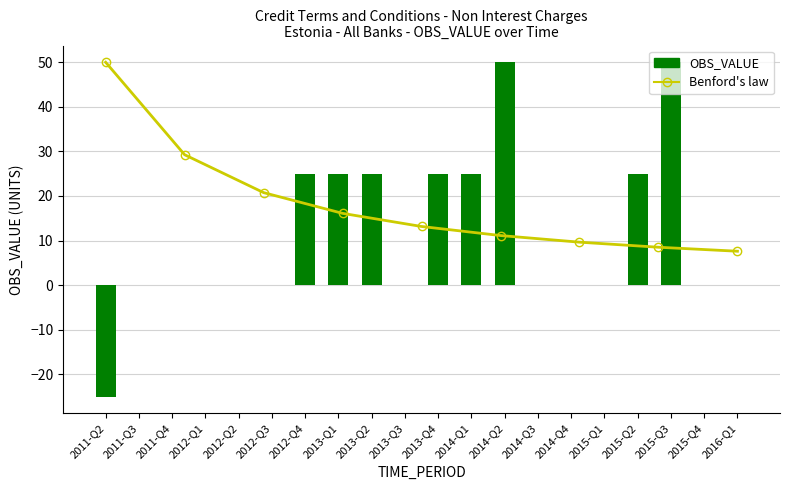

What is the difference between the second highest and minimum values?

75